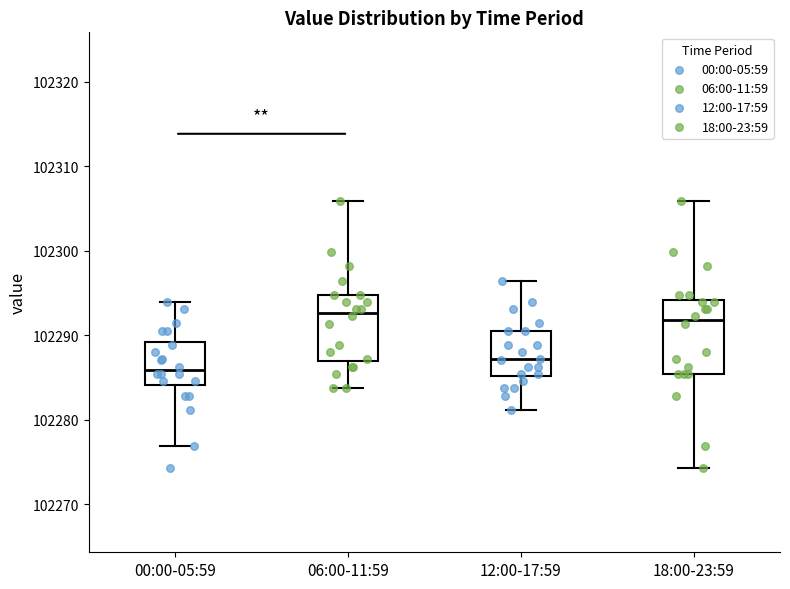

Which box has the lowest median line?

00:00-05:59